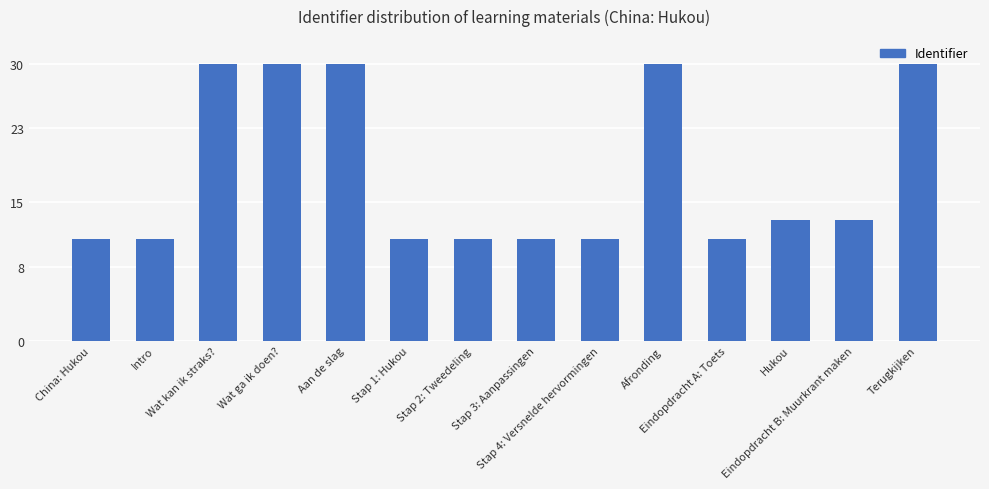

What is the smallest value displayed?

11.0